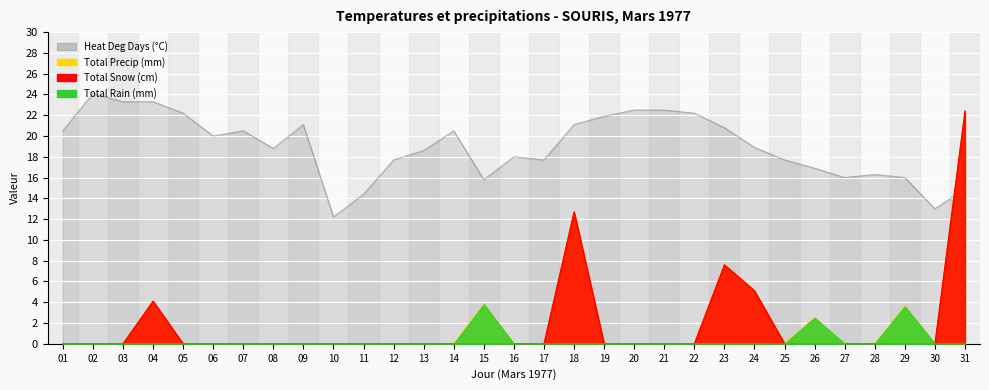

What is the value of the Total Precip (mm) point at the 4th from the left?

4.1